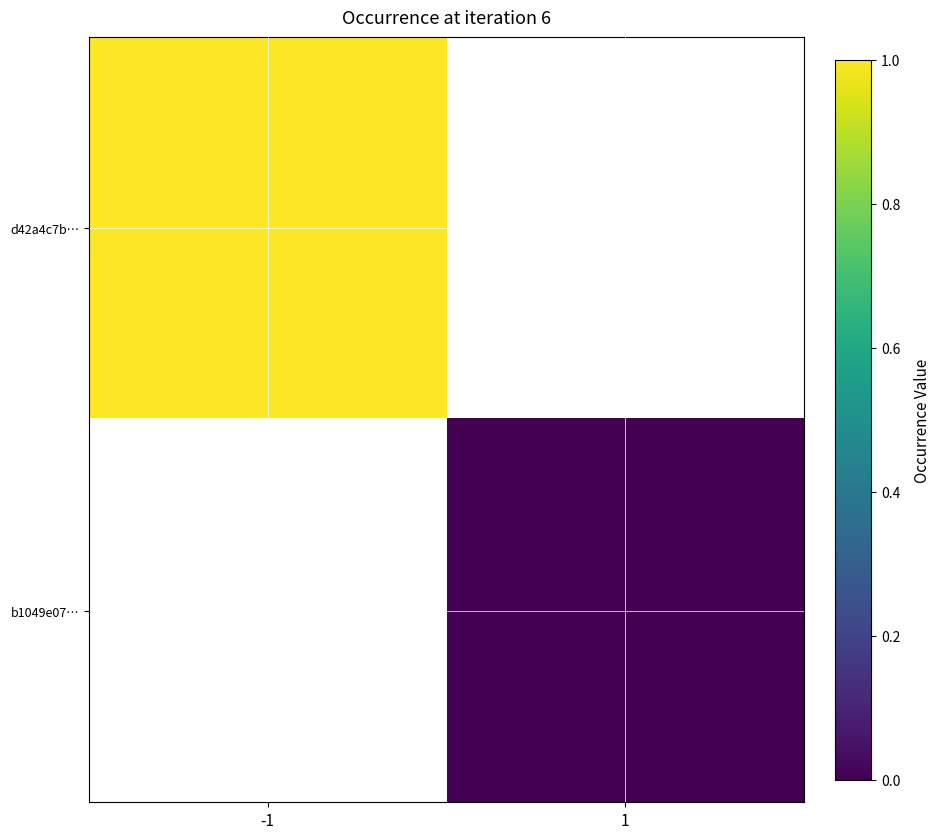

List the series in order of their overall mean, highest first.

d42a4c7b…, b1049e07…